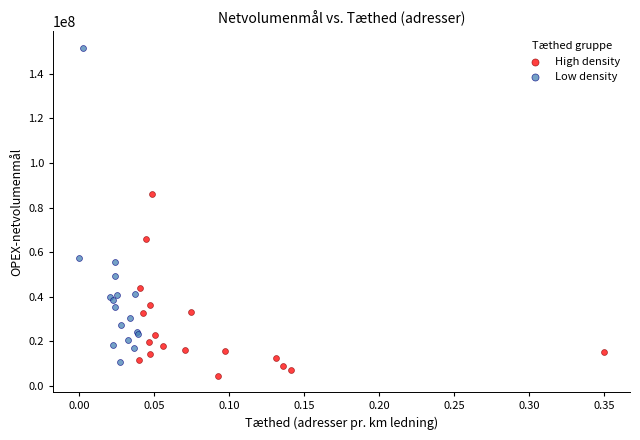

Which series has the largest Y range (max minus min)?

Low density